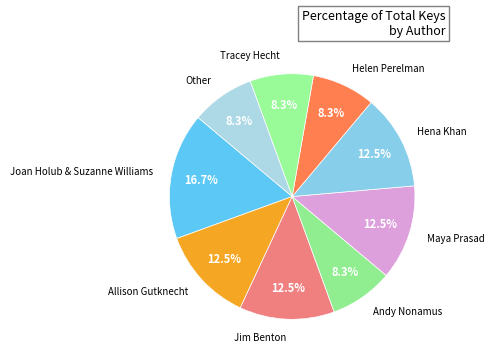

To the nearest percent, what is the combined percentage of Hena Khan and Tracey Hecht?

21%